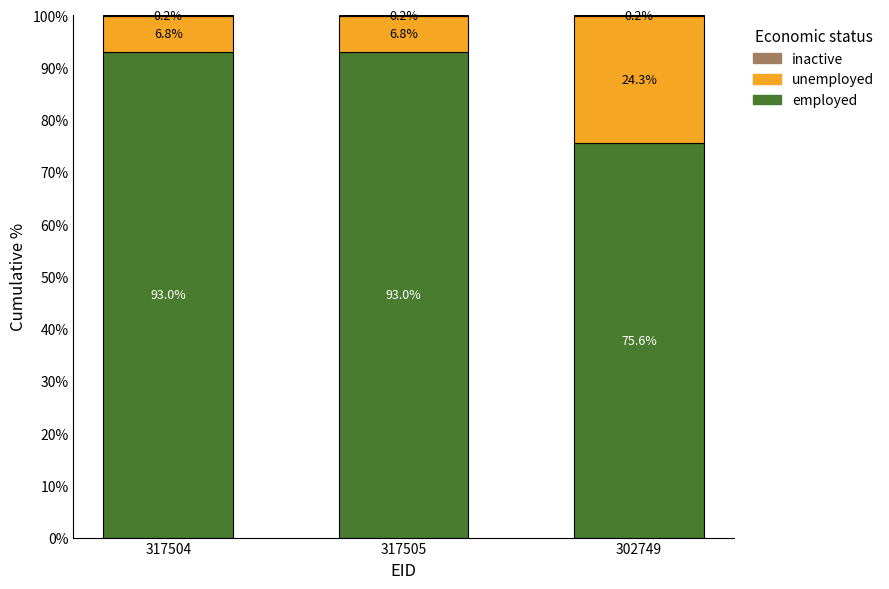

What is the sum of the employed values at 317505 and 302749?

168.6